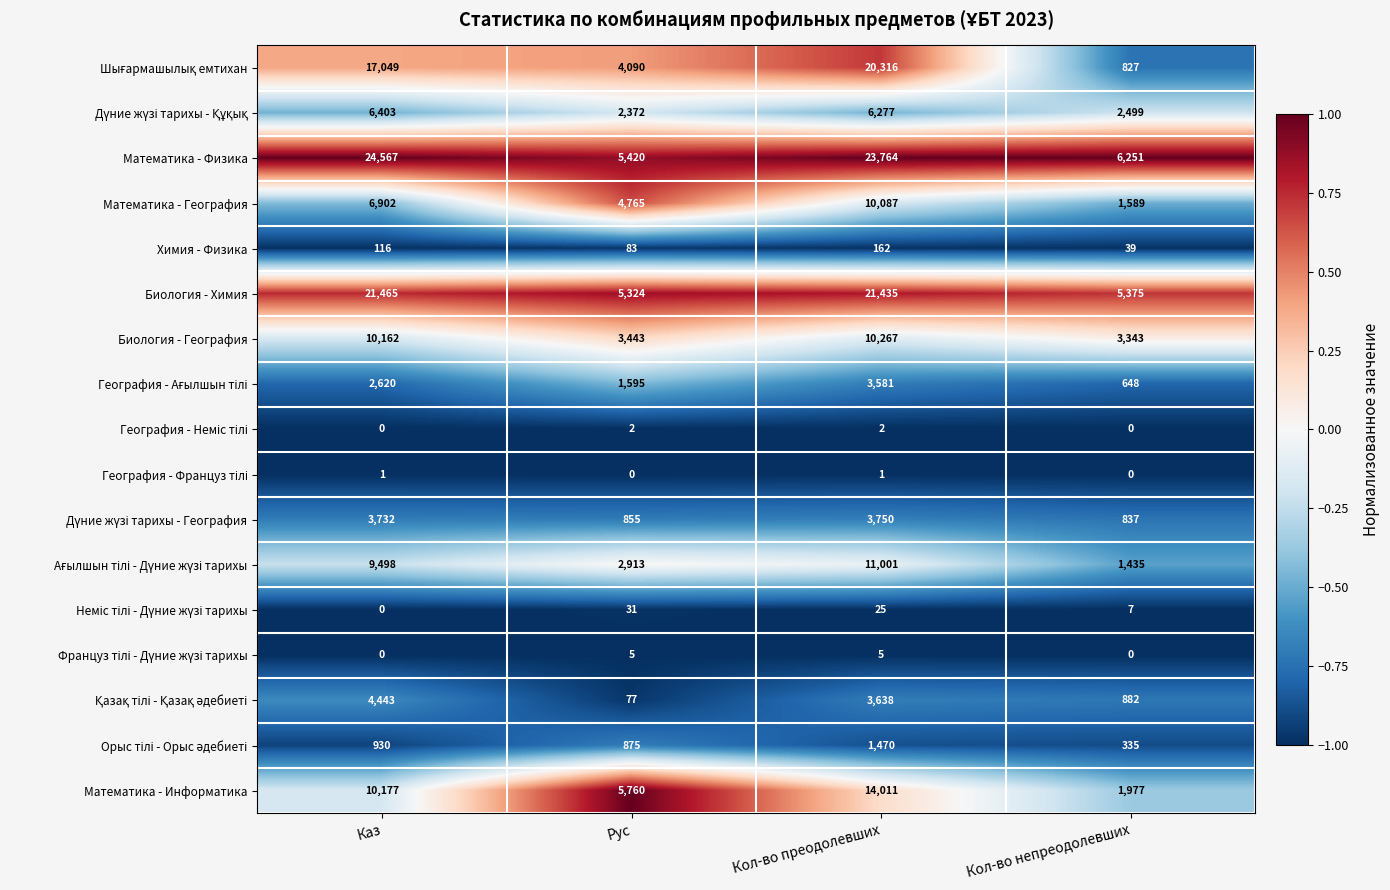

Is the value of Биология - География at Рус greater than the value of Химия - Физика at Кол-во преодолевших?

Yes